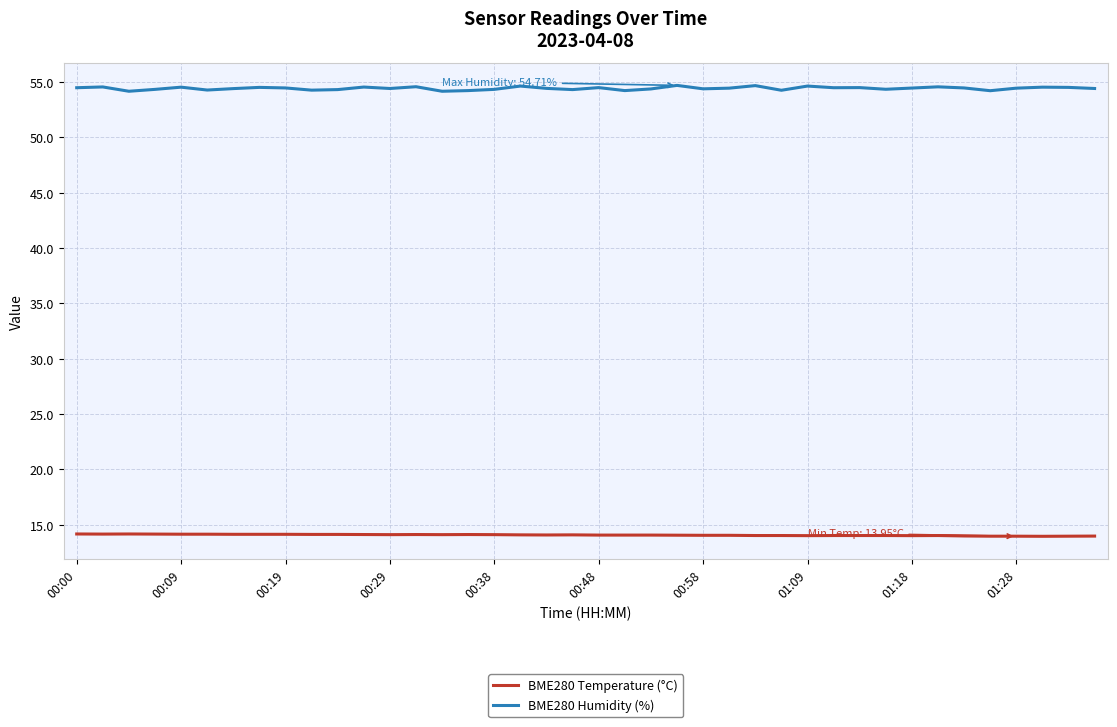

True or false: BME280 Humidity (%) and BME280 Temperature (°C) intersect in this chart.

False